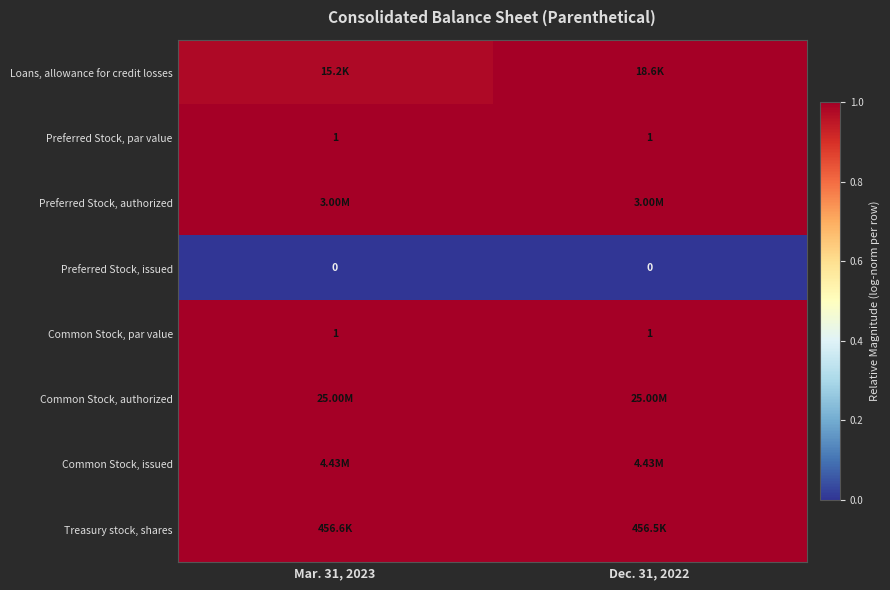

Which category has the highest value in the row_0 series?

Dec. 31, 2022